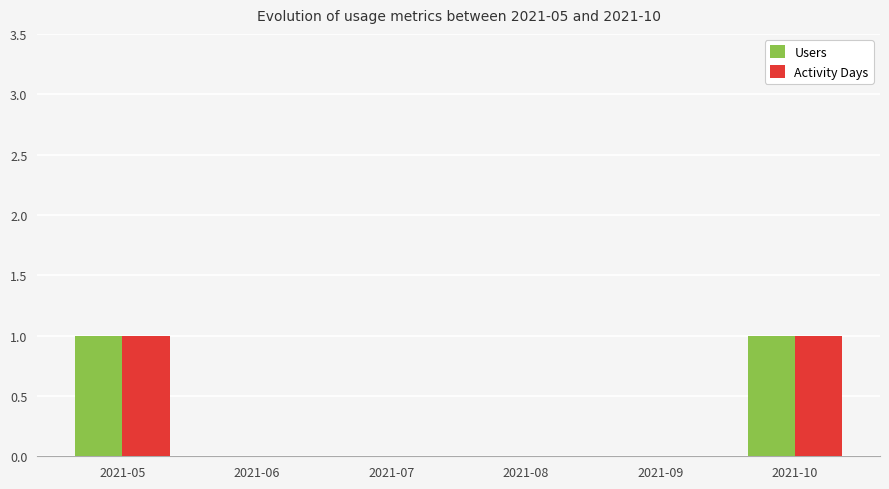

True or false: Activity Days has a value of 1 at 2021-10.

True